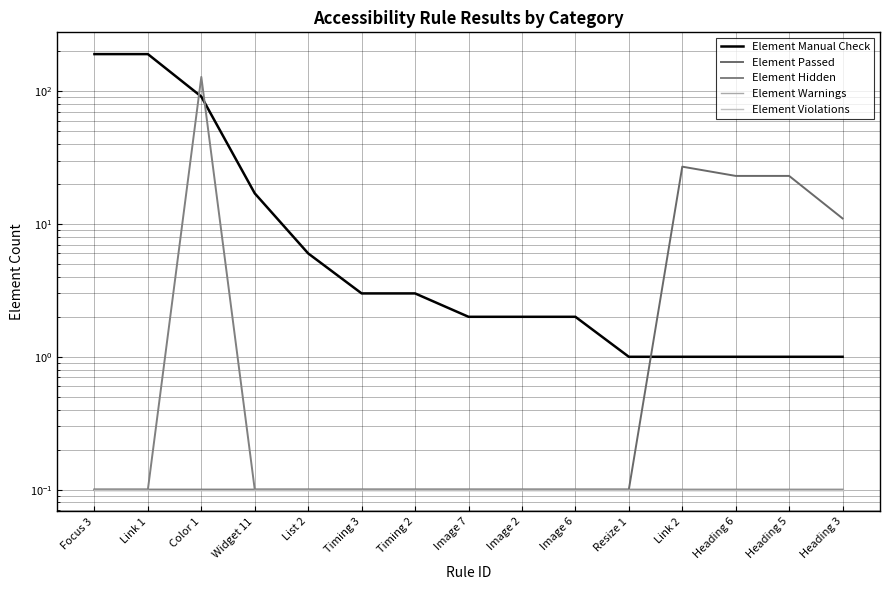

True or false: Element Violations and Element Warnings cross at least once.

False